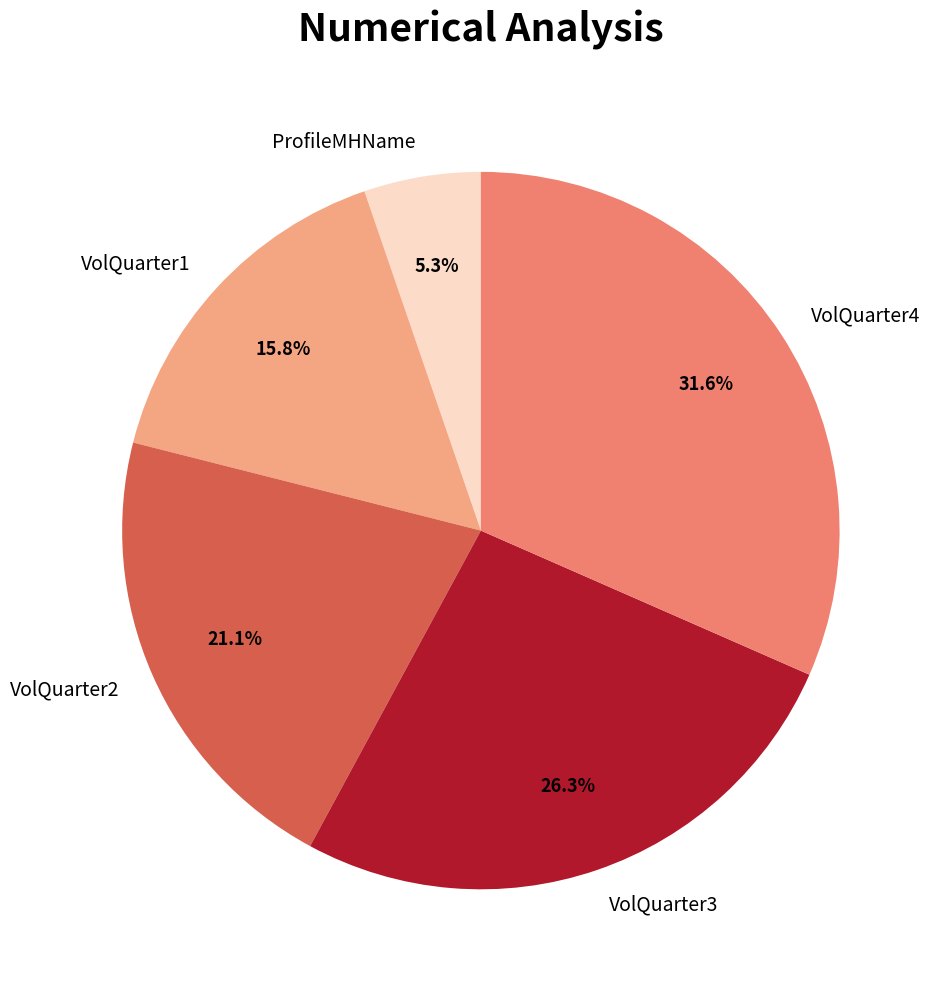

To the nearest percent, what is the difference between the VolQuarter4 and VolQuarter1 slice percentages?

16%